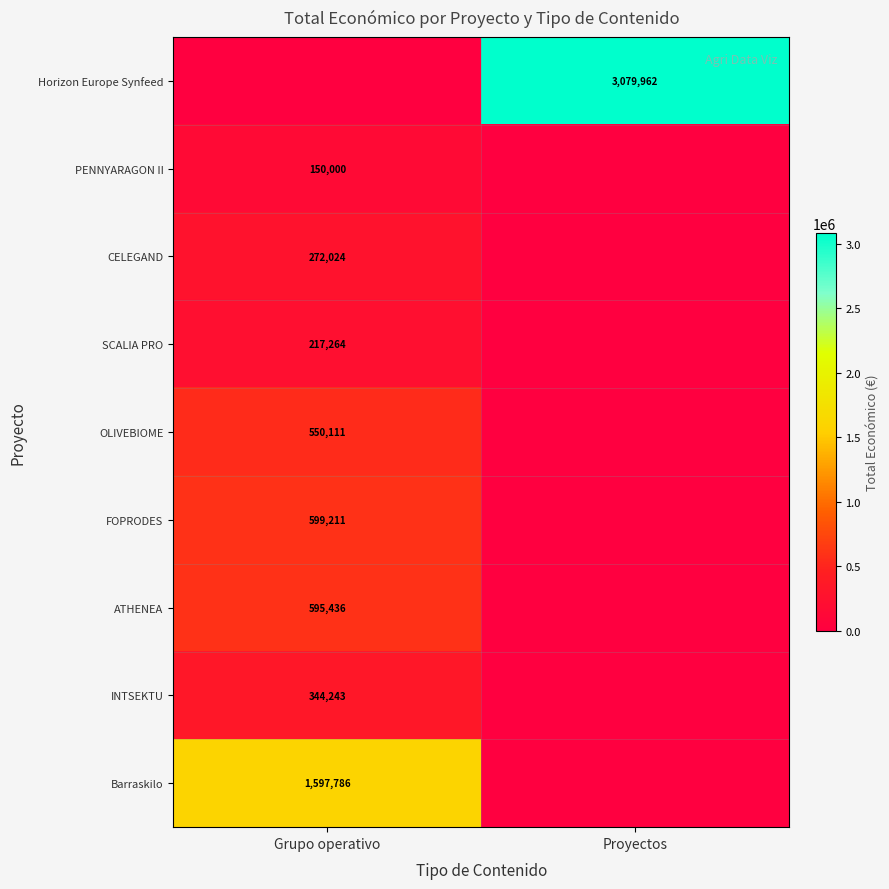

Is it true that Horizon Europe Synfeed equals 1616775 at Proyectos?

False